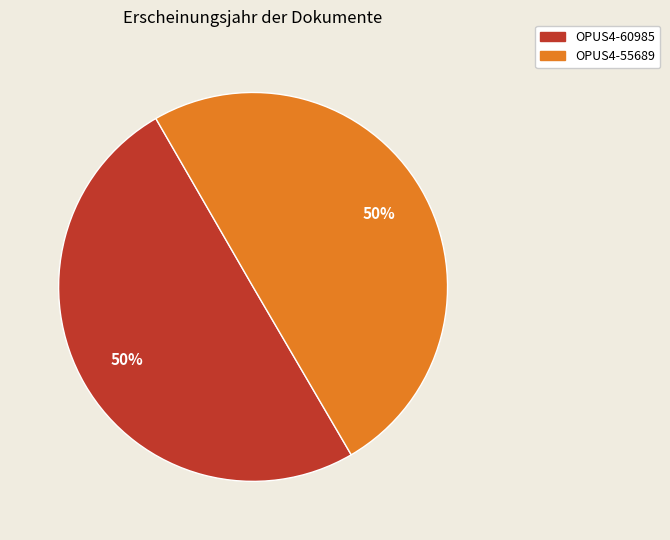

True or false: OPUS4-60985 accounts for 50% of the total.

True